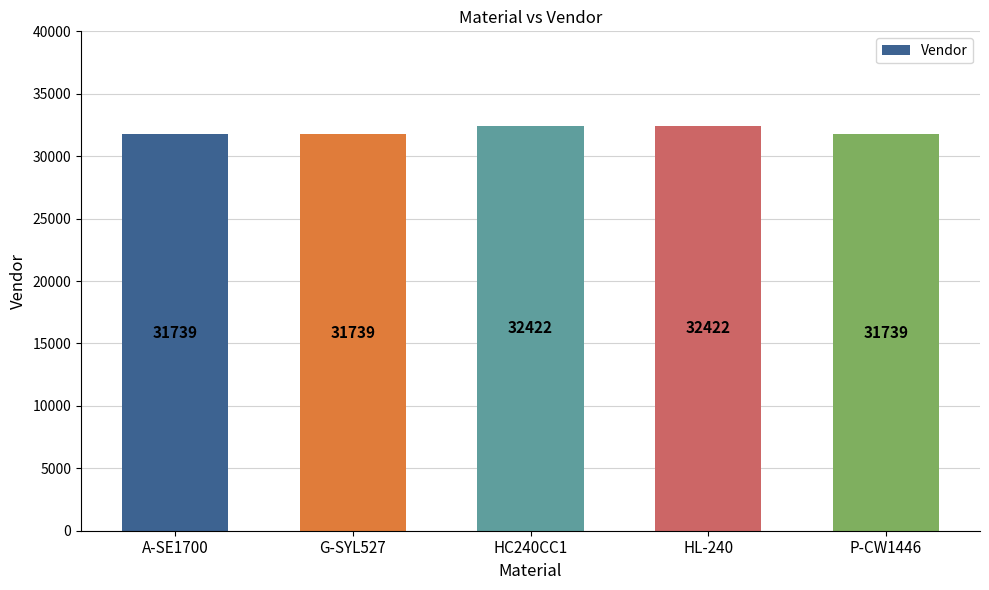

Reading left to right, extract all data points from this chart.

31739	31739	32422	32422	31739